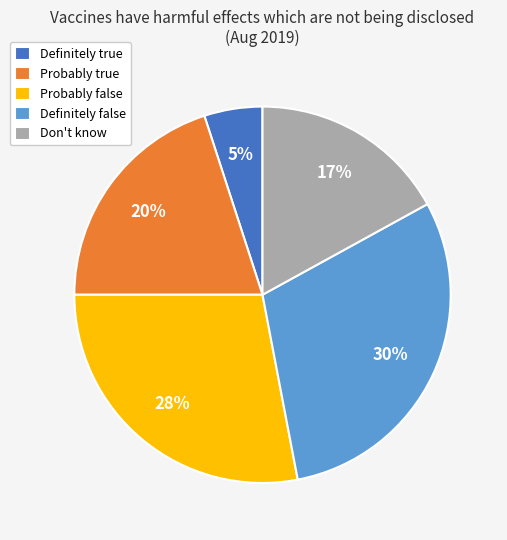

Is it true that Don't know is 17% of the pie?

True